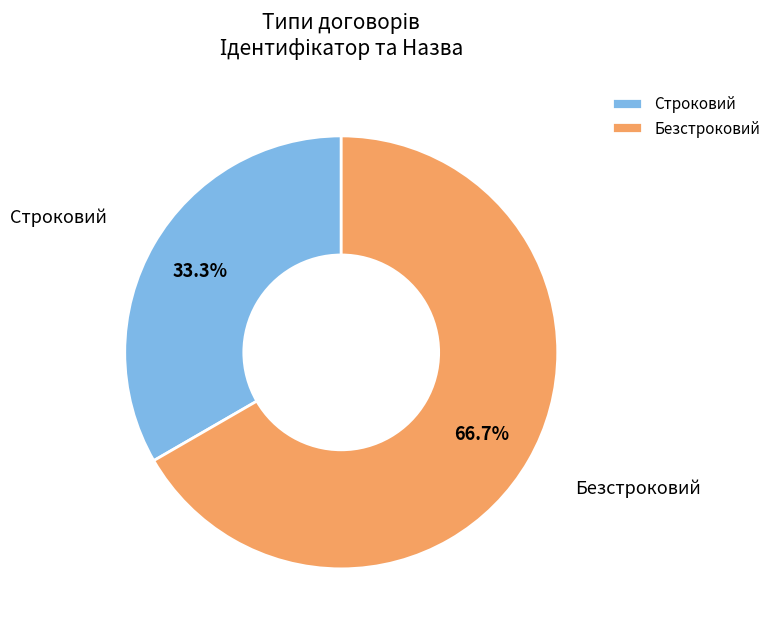

How many slices are in this pie chart?

2